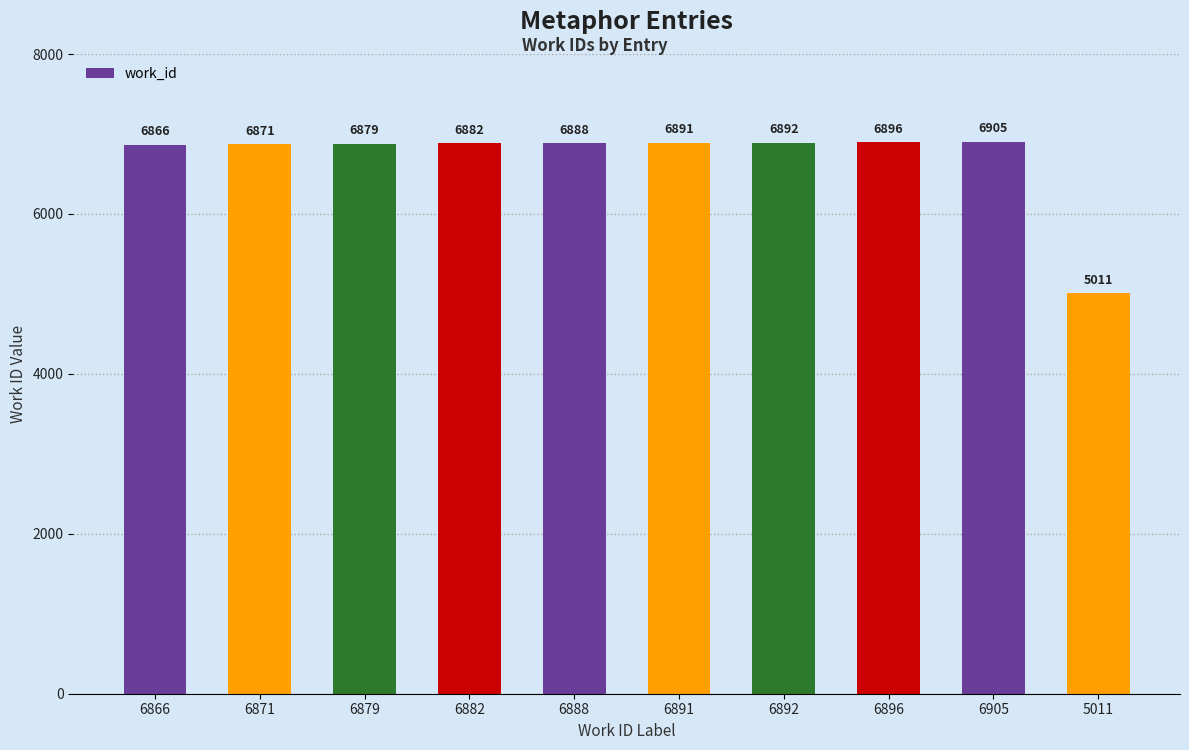

At which label is the value closest to 5958?

6866